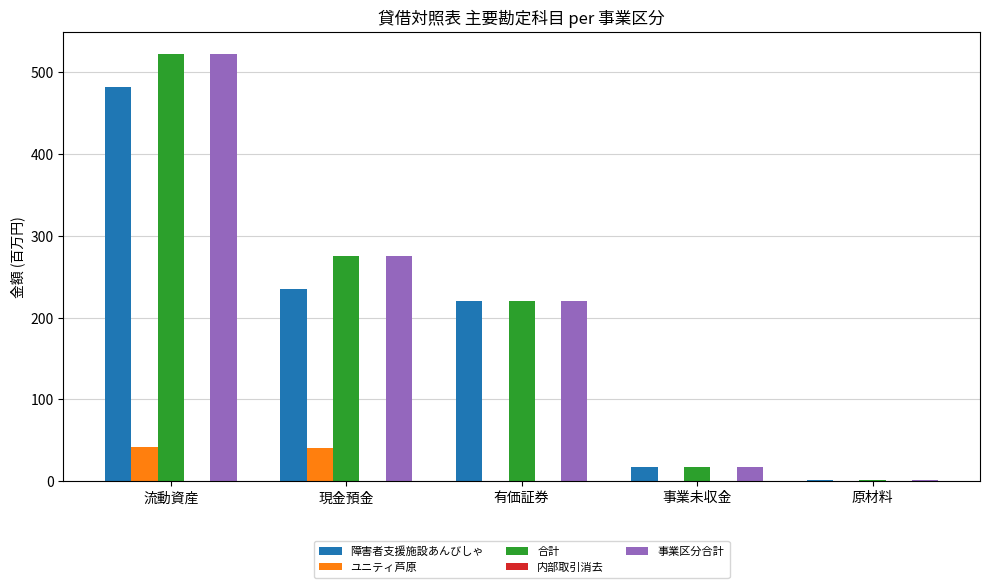

At which category is the sum across all series the highest?

流動資産